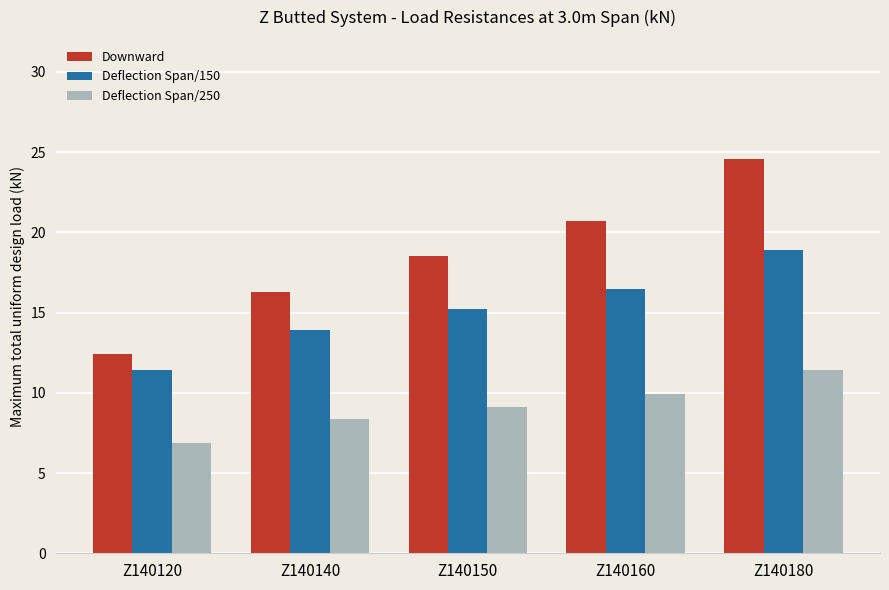

Which series has the largest range (max minus min)?

Downward